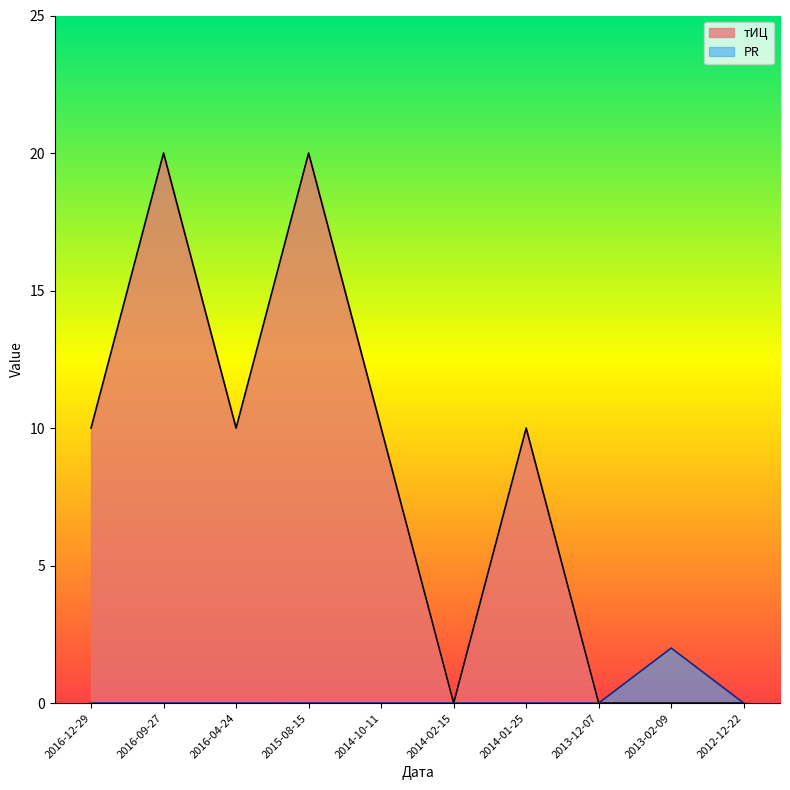

What position from the right is 2016-12-29?

10